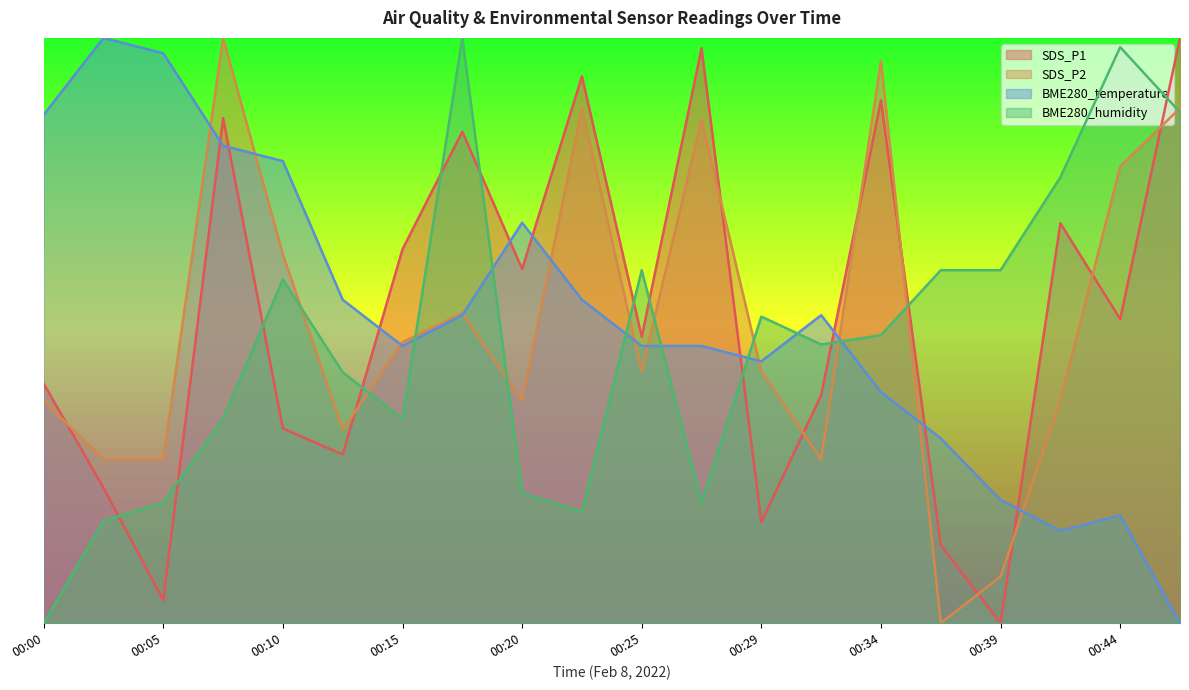

Between 00:17 and 00:05, which is larger?

00:17